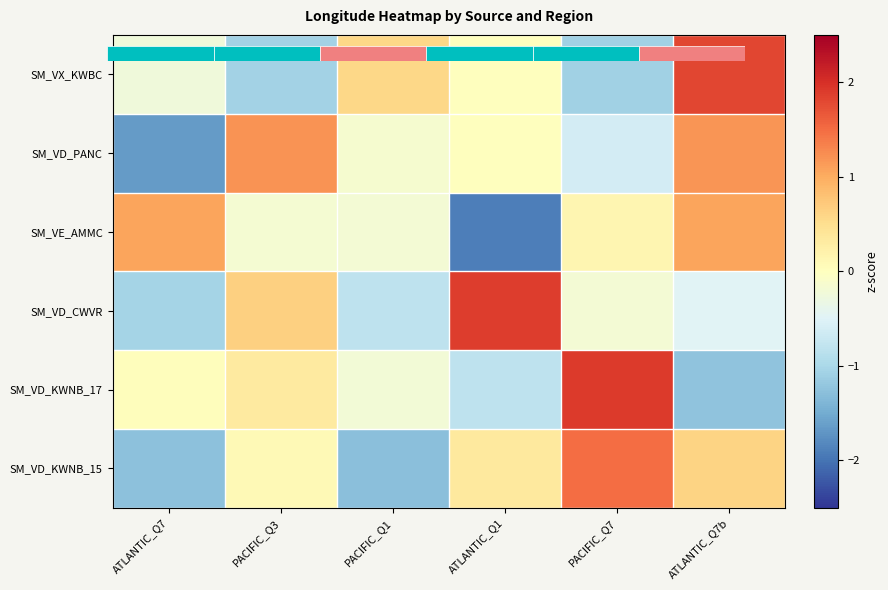

What is the difference between the maximum and minimum values in the SM_VD_KWNB_17 series?

3.2